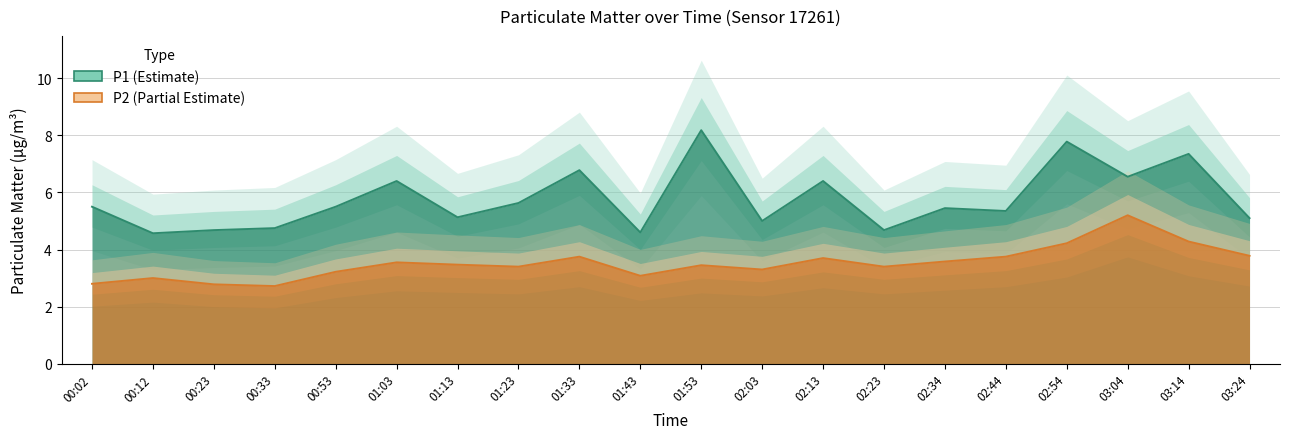

Reading left to right, transcribe all the data shown in this chart.

P1: 00:02=5.5	00:12=4.6	00:23=4.7	00:33=4.8	00:53=5.5	01:03=6.4	01:13=5.1	01:23=5.6	01:33=6.8	01:43=4.6	01:53=8.2	02:03=5.0	02:13=6.4	02:23=4.7	02:34=5.5	02:44=5.3	02:54=7.8	03:04=6.5	03:14=7.3	03:24=5.1
P2: 00:02=2.8	00:12=3.0	00:23=2.8	00:33=2.7	00:53=3.2	01:03=3.5	01:13=3.5	01:23=3.4	01:33=3.8	01:43=3.1	01:53=3.5	02:03=3.3	02:13=3.7	02:23=3.4	02:34=3.6	02:44=3.8	02:54=4.2	03:04=5.2	03:14=4.3	03:24=3.8